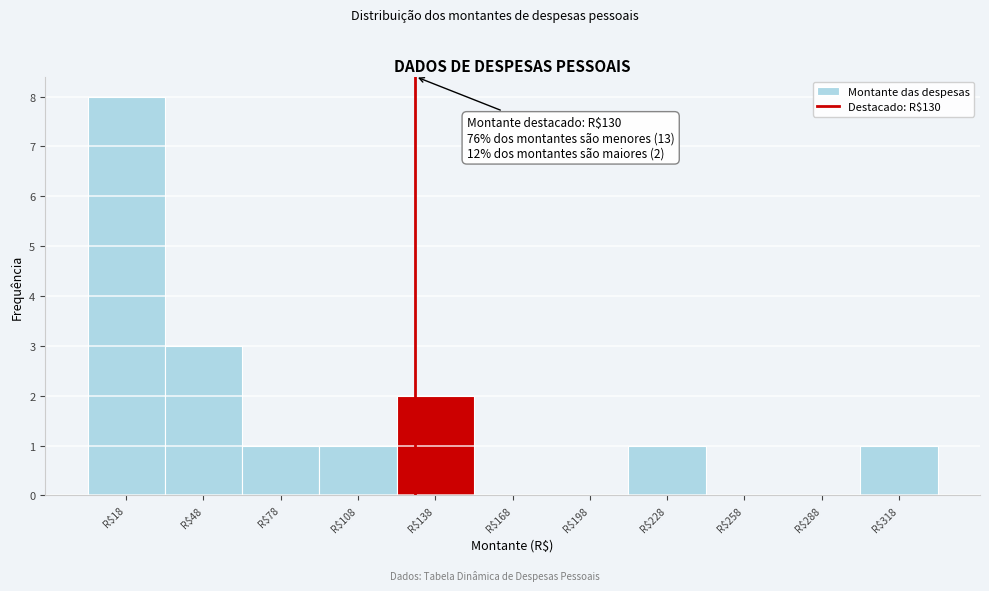

Over which range of the x-axis is the bar tallest?

5 to 35